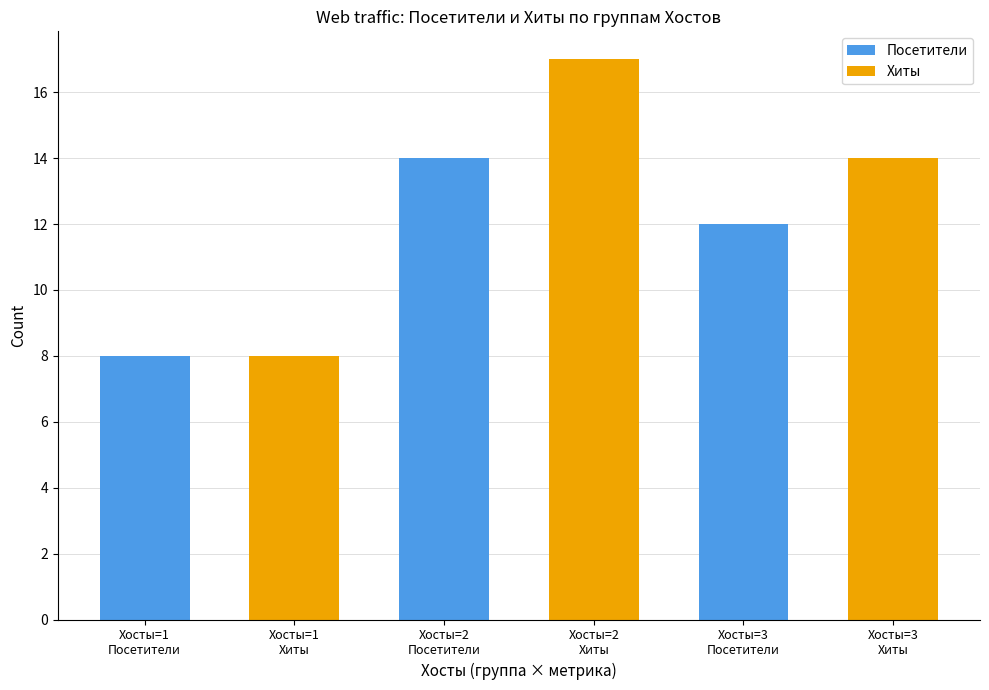

Rank the series at Хосты=2
Посетители from highest to lowest value.

Хиты, Посетители